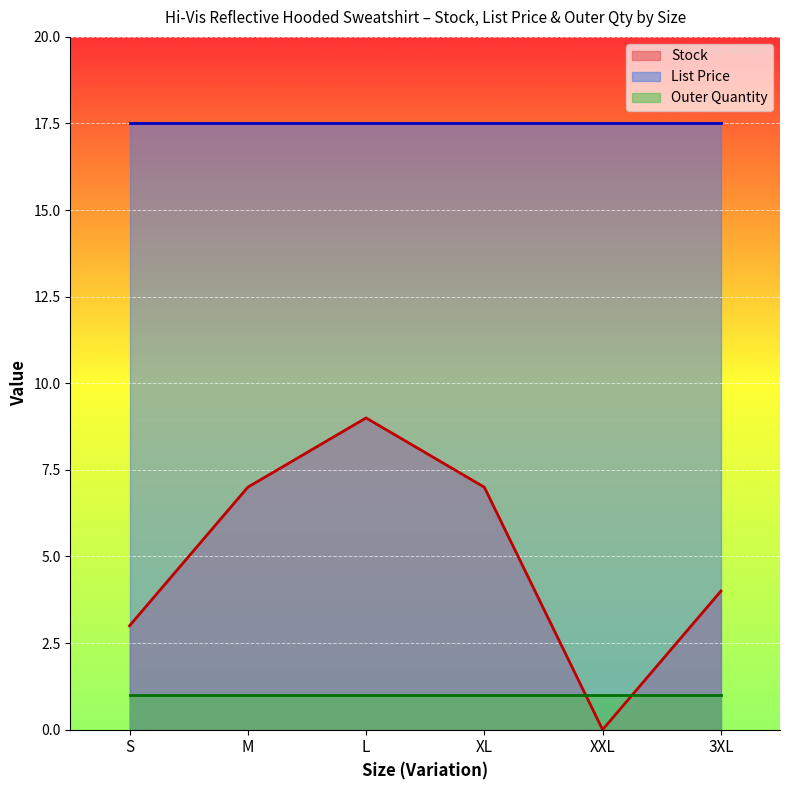

True or false: Outer Quantity has more than 1 points higher than both neighbors.

False